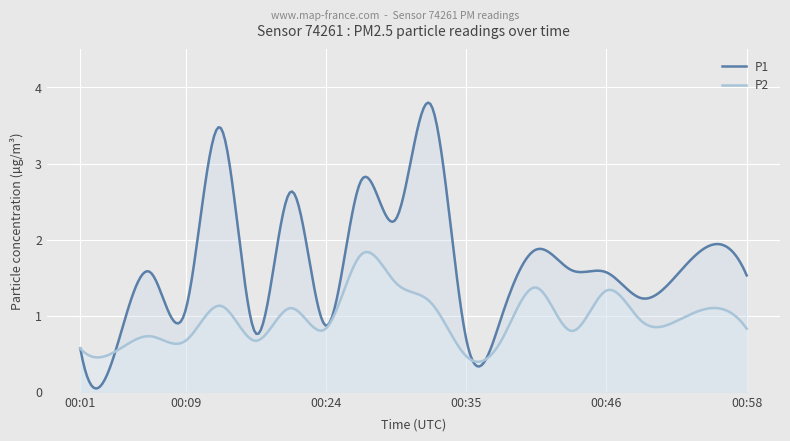

How many interior local peaks does the P1 series have?

7